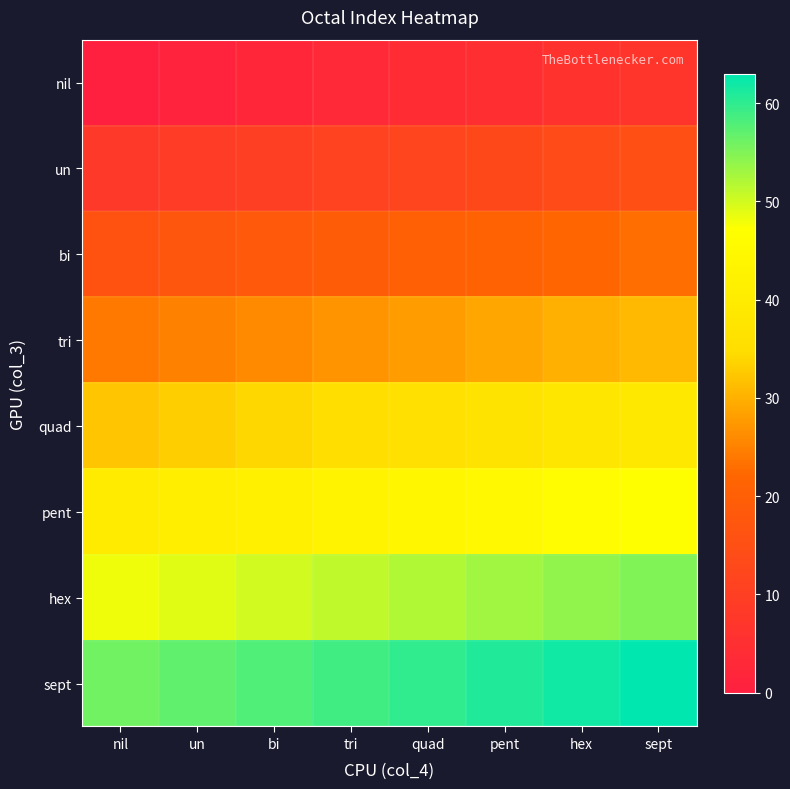

How many data points does each series have?

8